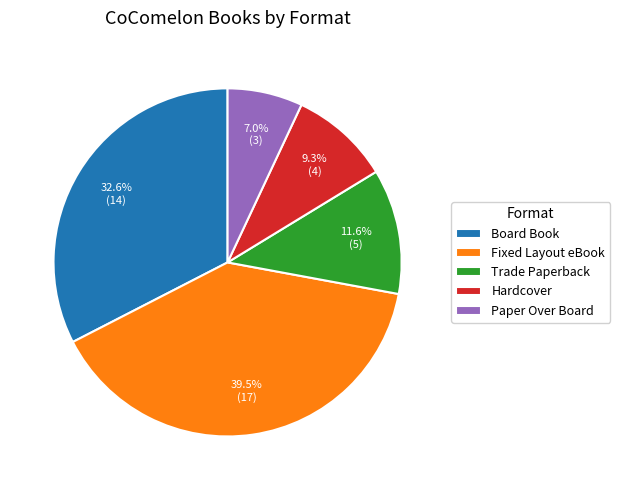

Is it true that Board Book is 33% of the pie?

True